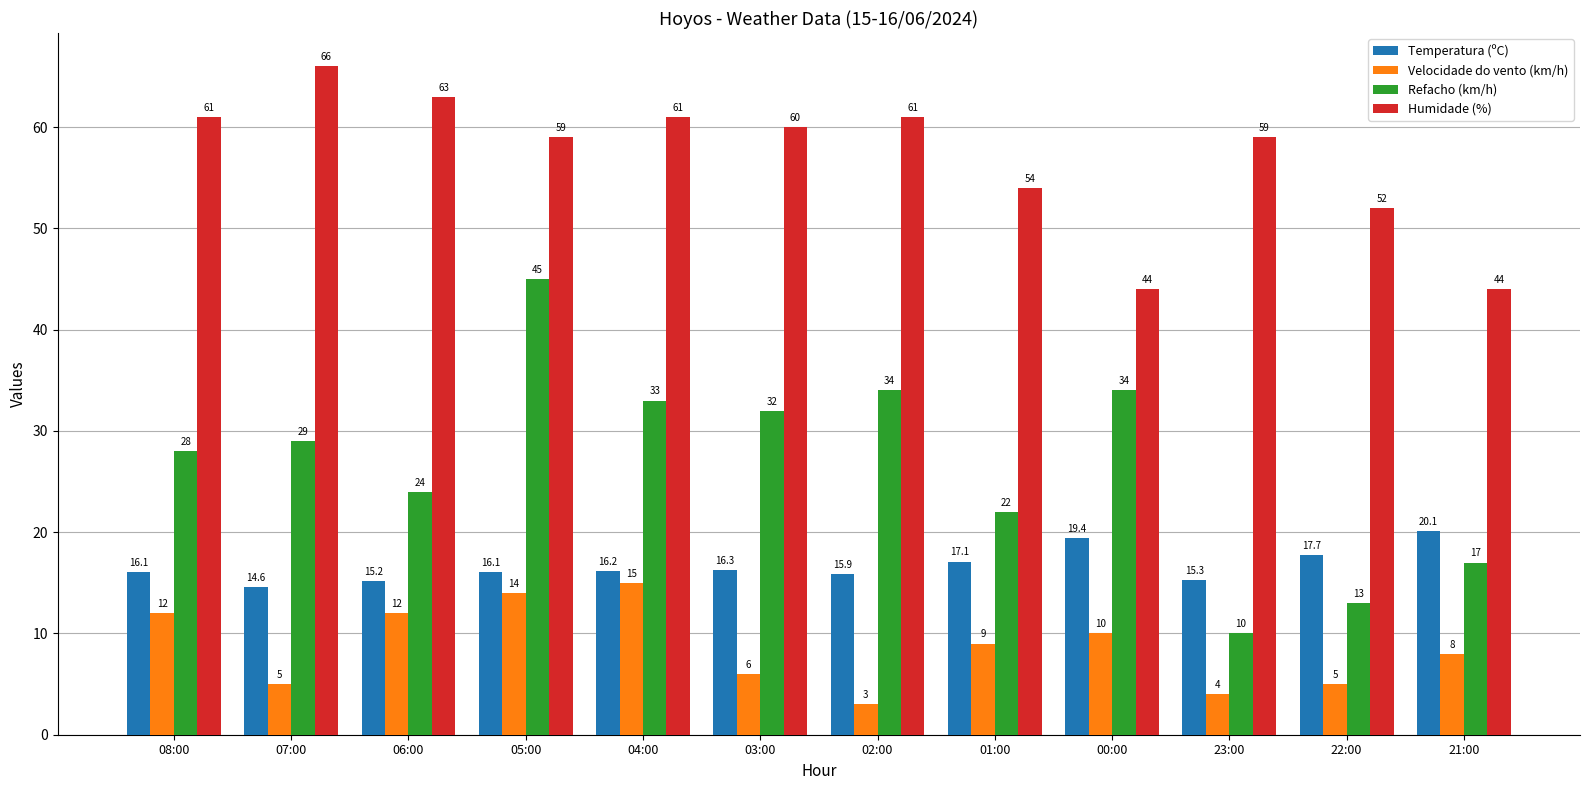

True or false: Velocidade do vento (km/h) has a value of 20.5 at 06:00.

False